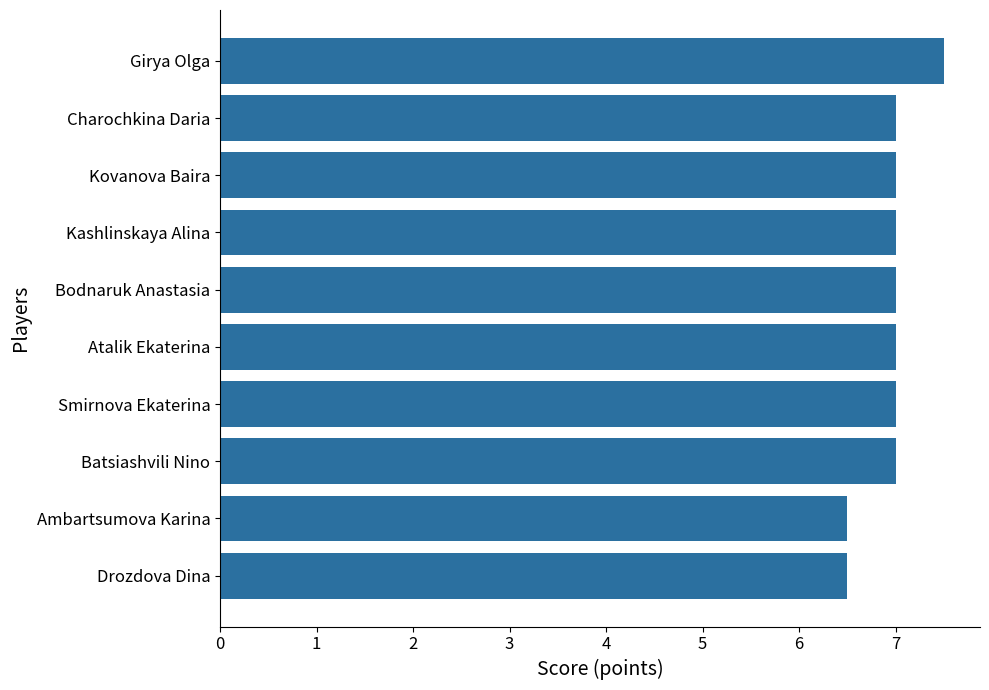

How many bars are there in total?

10